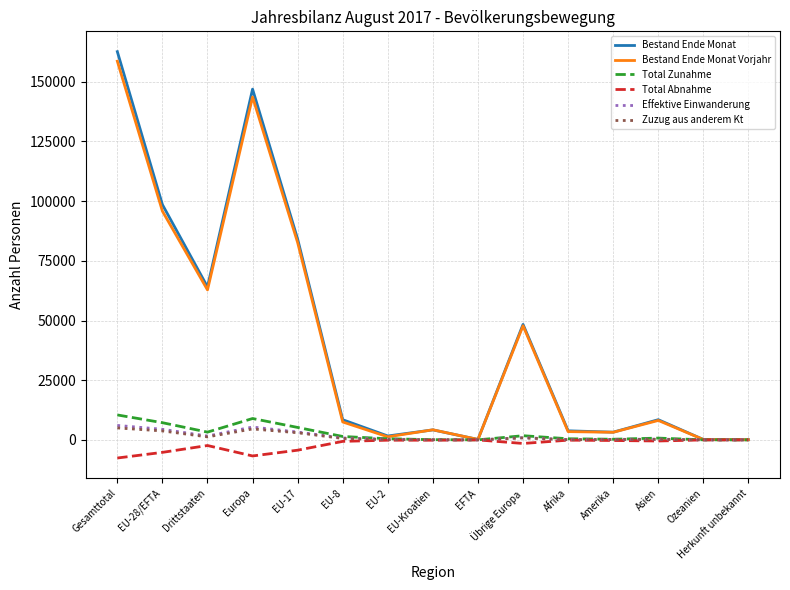

How many interior local peaks does the Bestand Ende Monat Vorjahr series have?

4